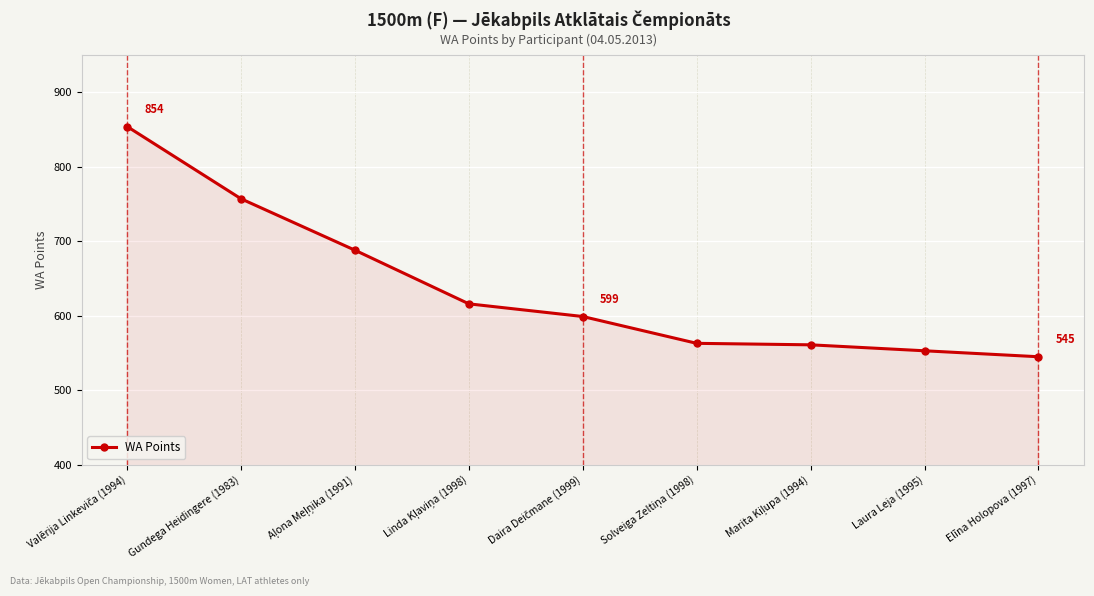

What is the approximate value at Laura Leja (1995), to the nearest 5?

555